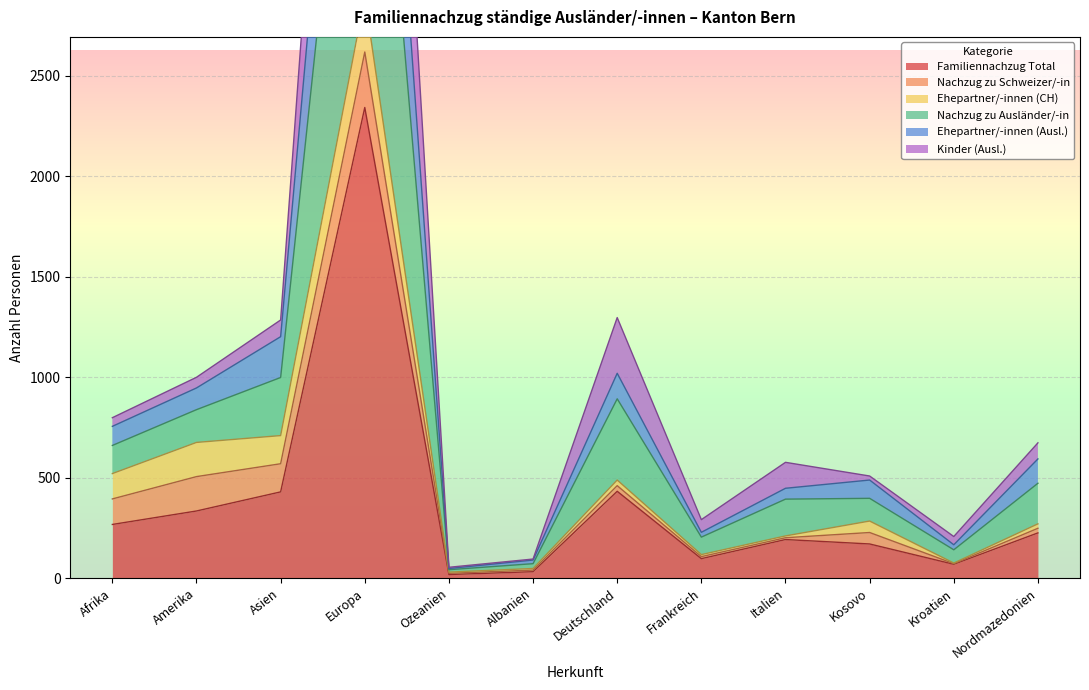

At which label is Nachzug zu Ausländer/-in closest to 3534?

Deutschland